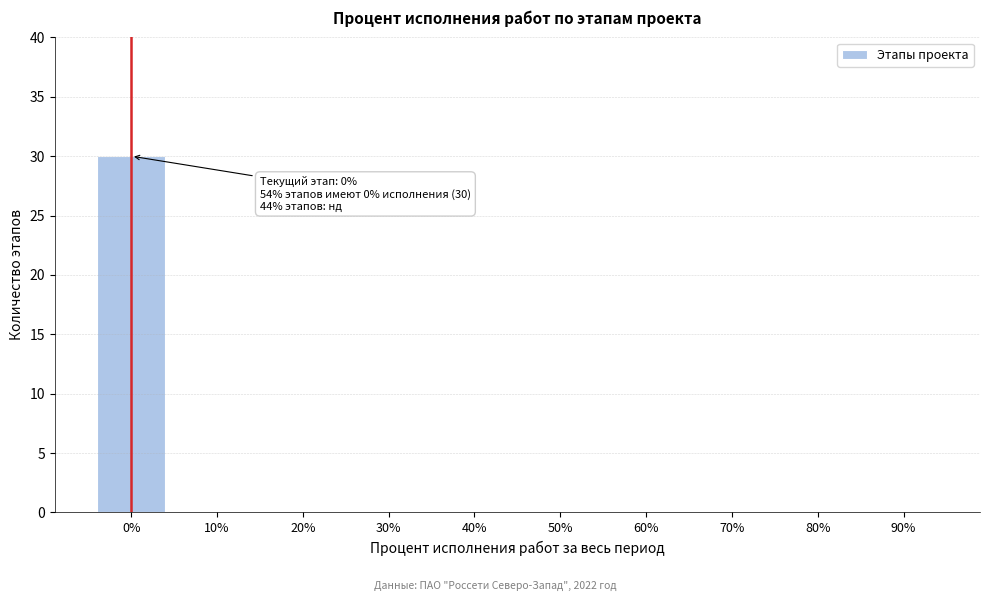

Reading left to right, extract all data points from this chart.

0%=30	10%=0	20%=0	30%=0	40%=0	50%=0	60%=0	70%=0	80%=0	90%=0